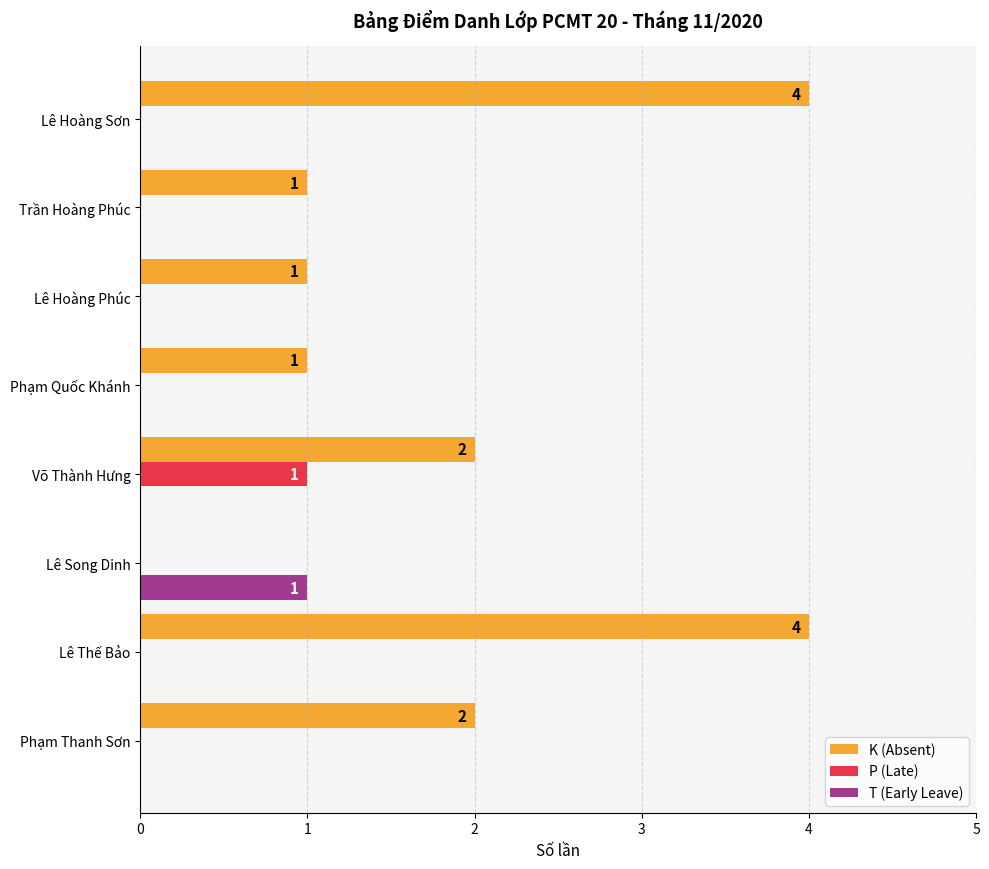

The value of K (Absent) at Lê Thế Bảo is 4. True or false?

True